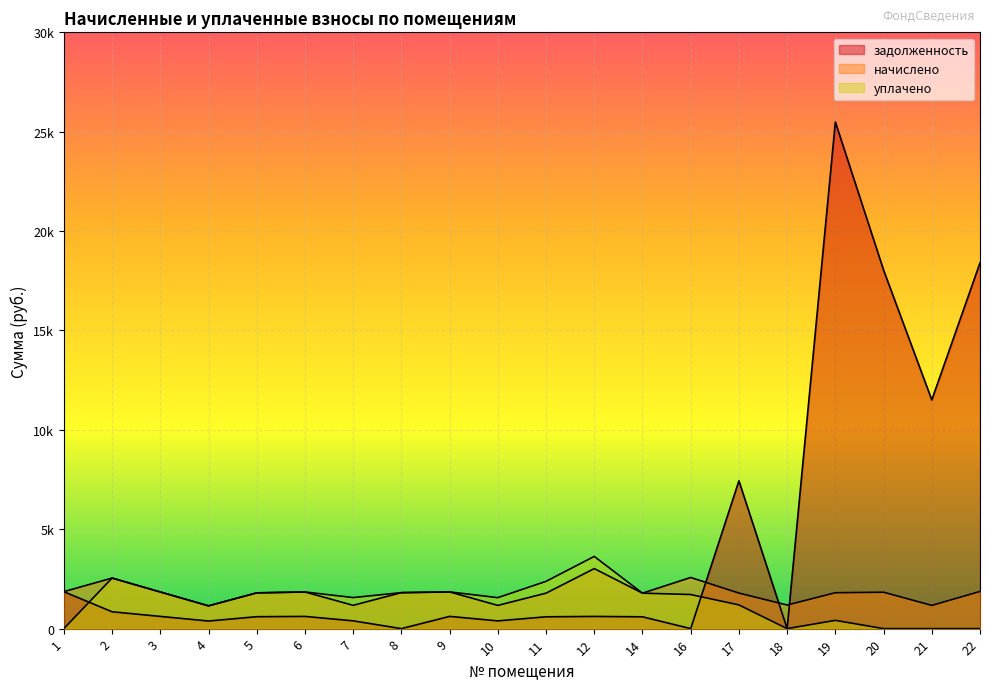

How many lines are shown in the chart?

3